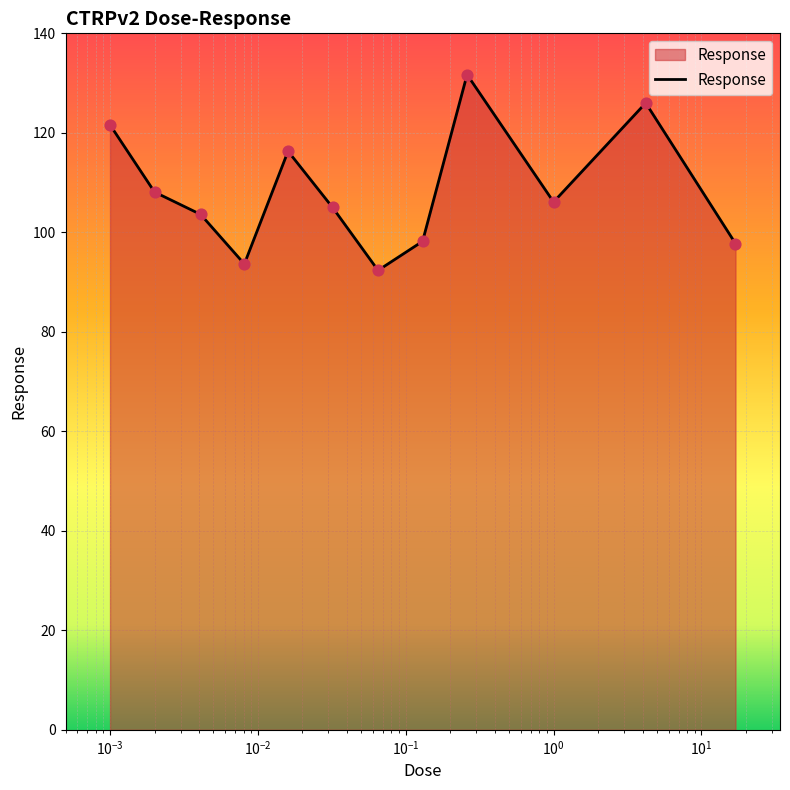

What is the maximum value shown in the chart?

131.7